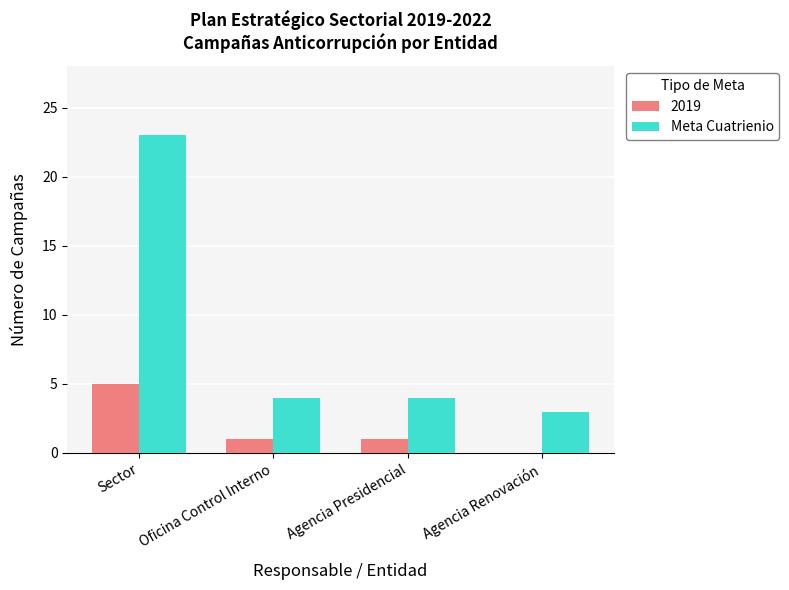

How many categories are shown in the chart?

4